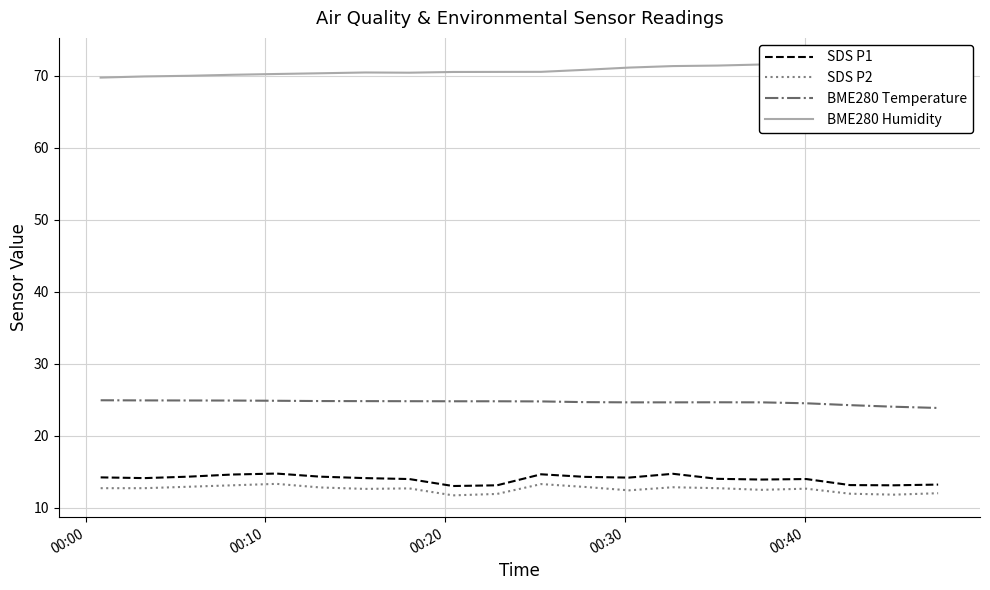

True or false: BME280 Temperature and SDS P1 cross at least once.

False